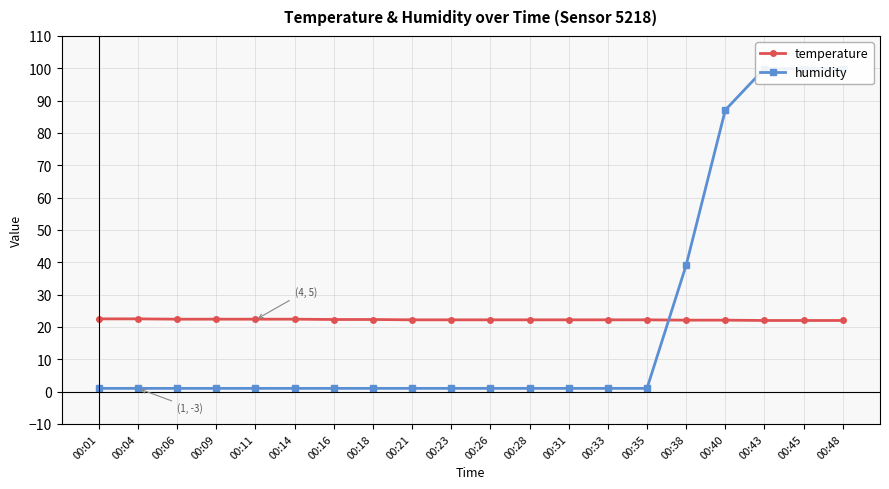

Reading left to right, what are all the values shown in this chart?

temperature: 22.5	22.5	22.4	22.4	22.4	22.4	22.3	22.3	22.2	22.2	22.2	22.2	22.2	22.2	22.2	22.1	22.1	22.0	22.0	22.0
humidity: 1.0	1.0	1.0	1.0	1.0	1.0	1.0	1.0	1.0	1.0	1.0	1.0	1.0	1.0	1.0	39.1	87.1	99.9	99.9	99.9